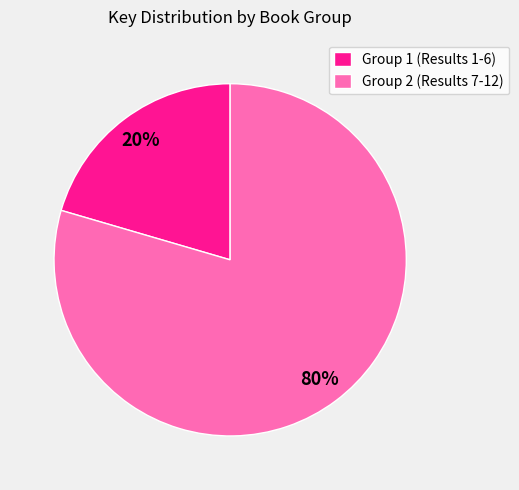

To the nearest percent, what percentage of the pie is Group 2 (Results 7-12)?

80%